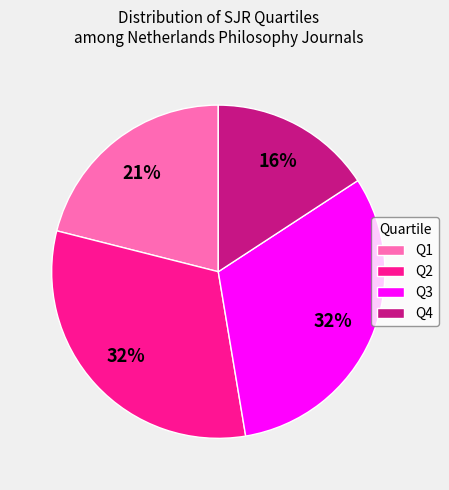

Combined, do Q2 and Q3 account for over 50%?

Yes